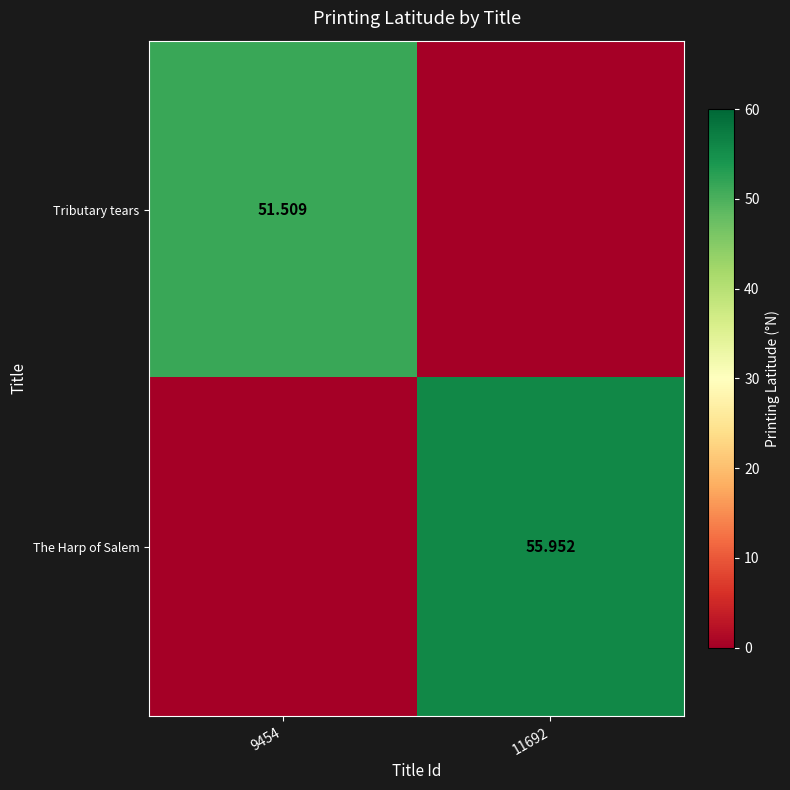

Which label corresponds to the largest value in the chart?

11692